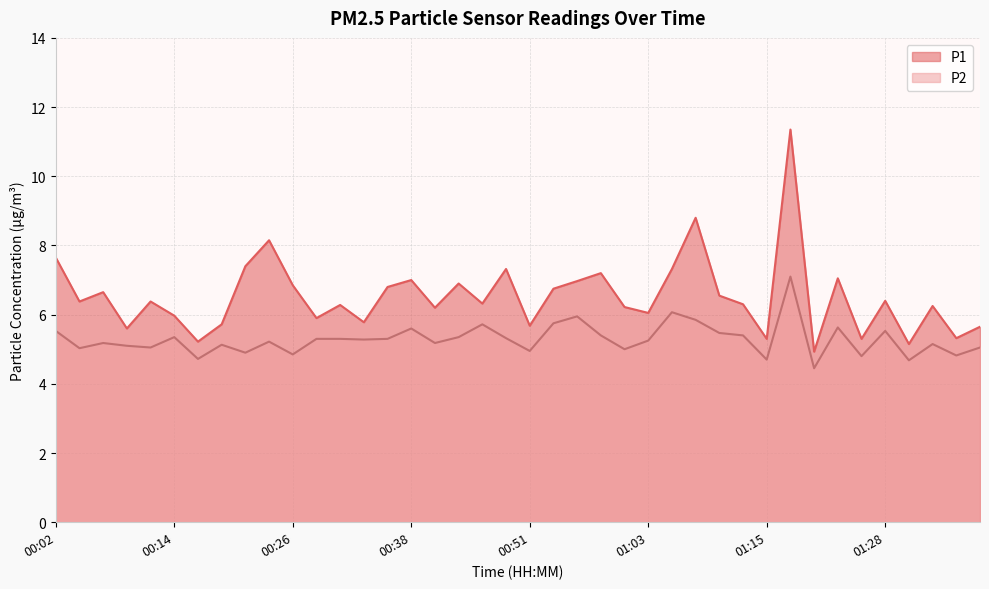

What position from the left is 00:24?

10